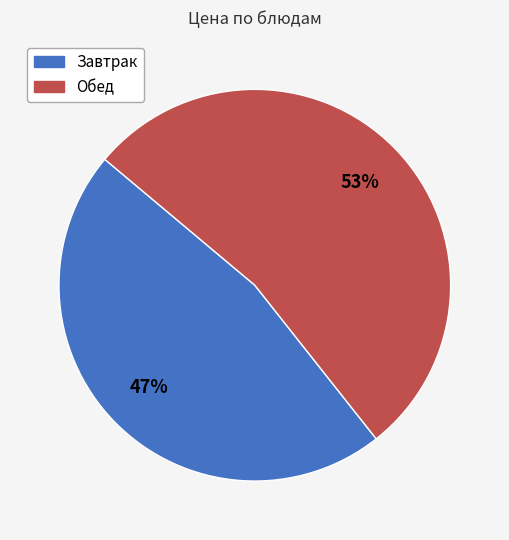

Is there a majority slice in this chart?

Yes